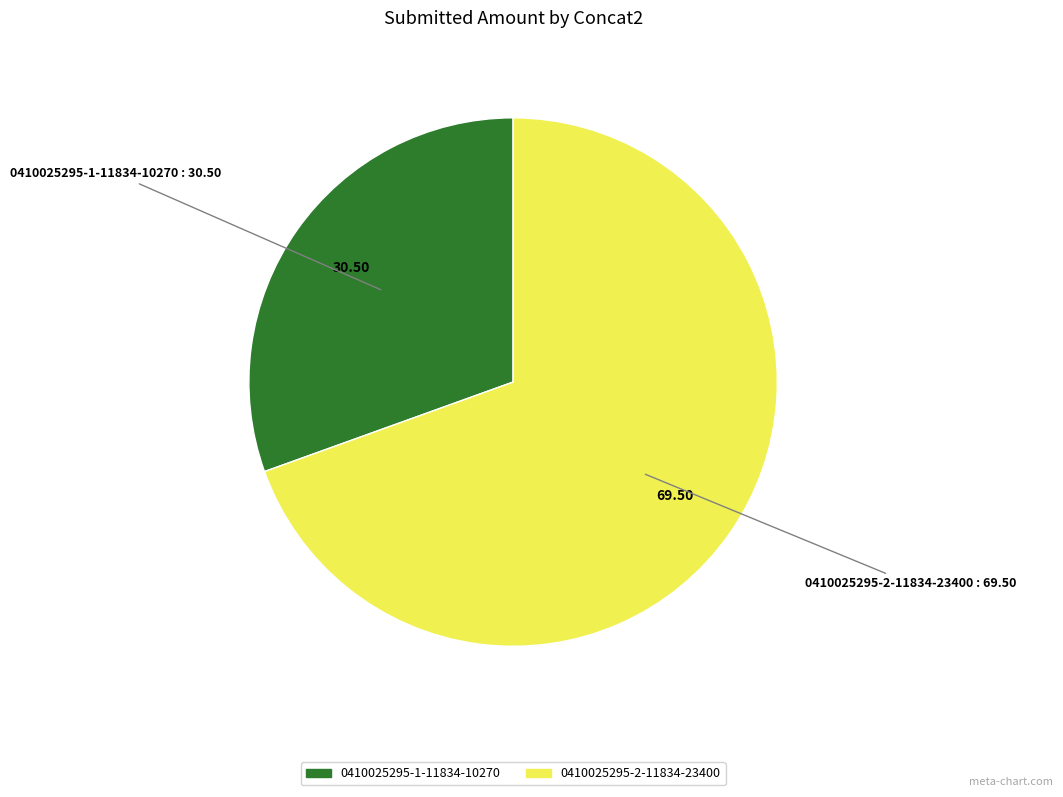

Is there any slice that represents more than half of the pie?

Yes